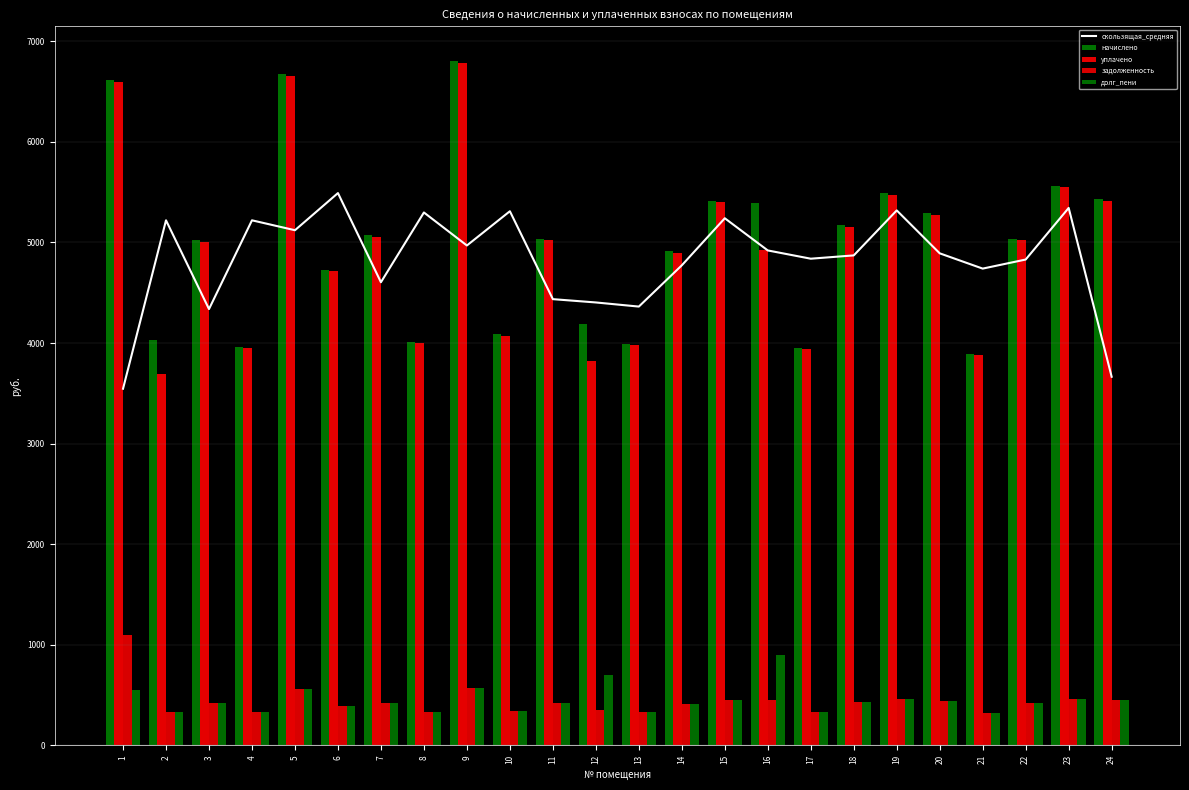

The скользящая_средняя series shows 1700.7 at 10. True or false?

False